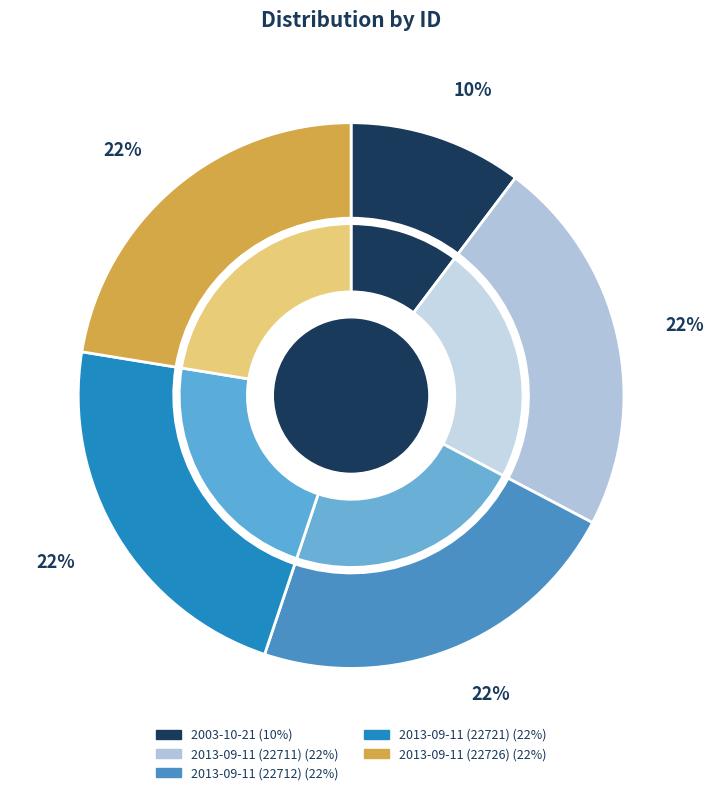

To the nearest percent, what portion does 2013-09-11 (22711) represent?

22%